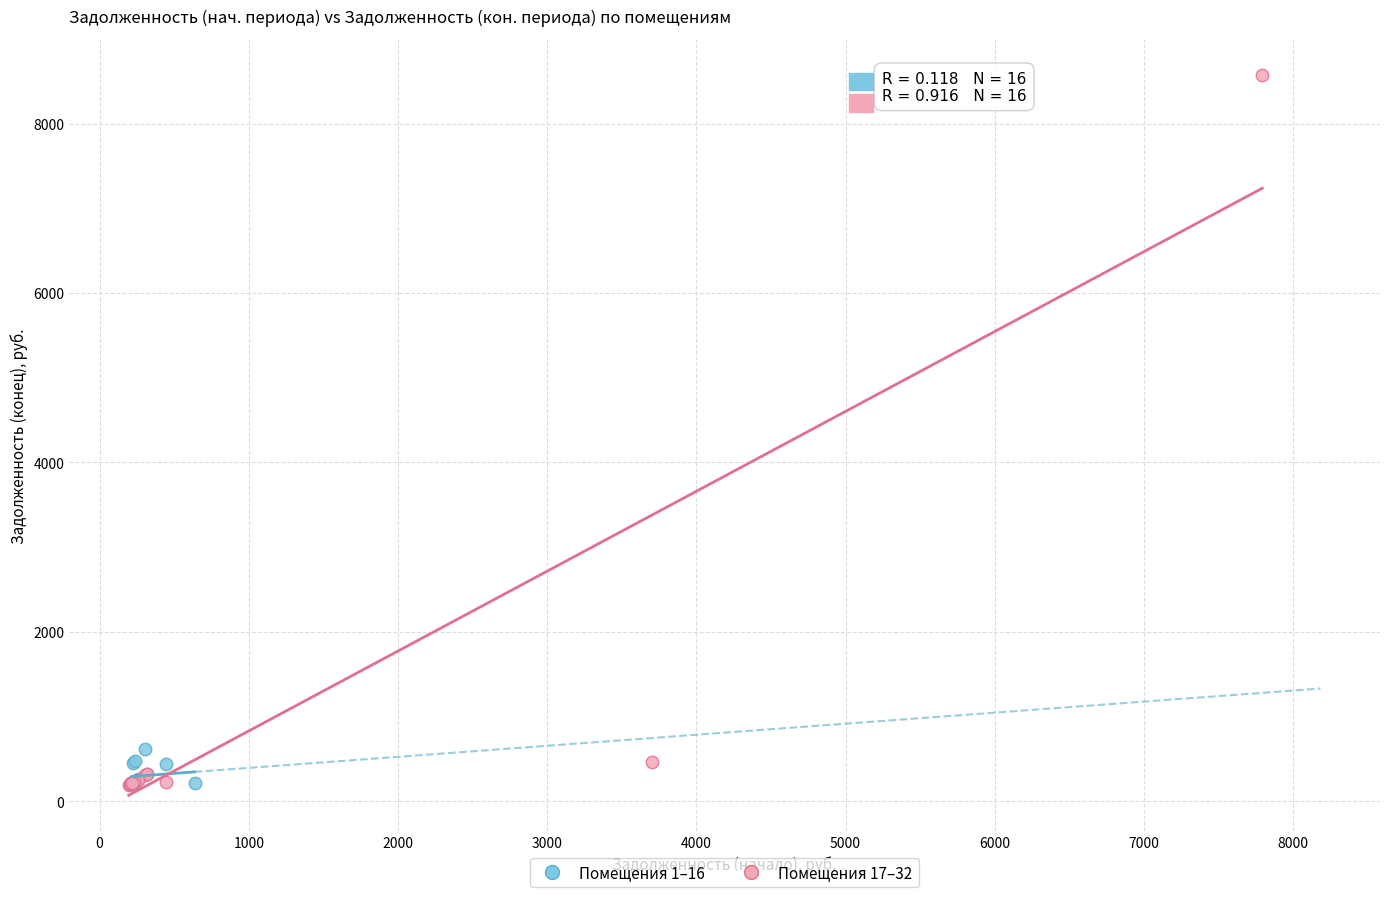

Which series reaches the maximum Y coordinate?

Помещения 17–32